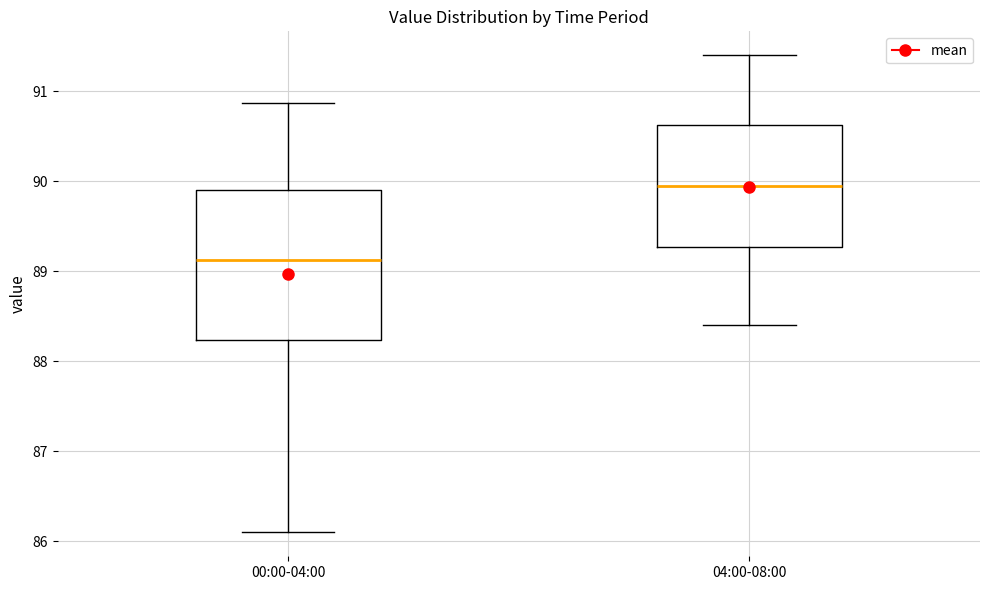

Which box's median line is the lowest?

00:00-04:00